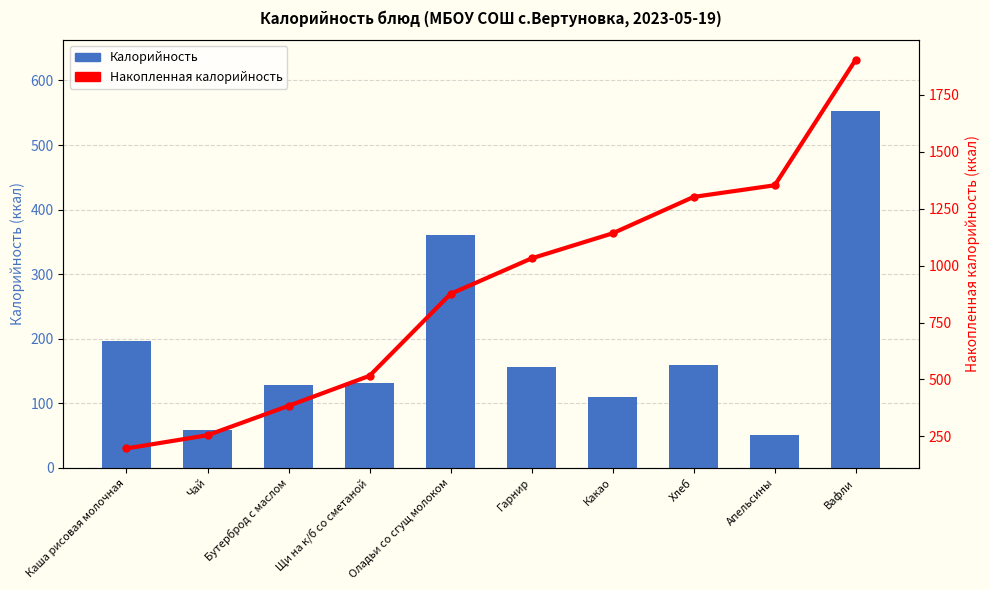

Is the value of Накопленная калорийность at Щи на к/б со сметаной greater than the value of Калорийность at Хлеб?

Yes